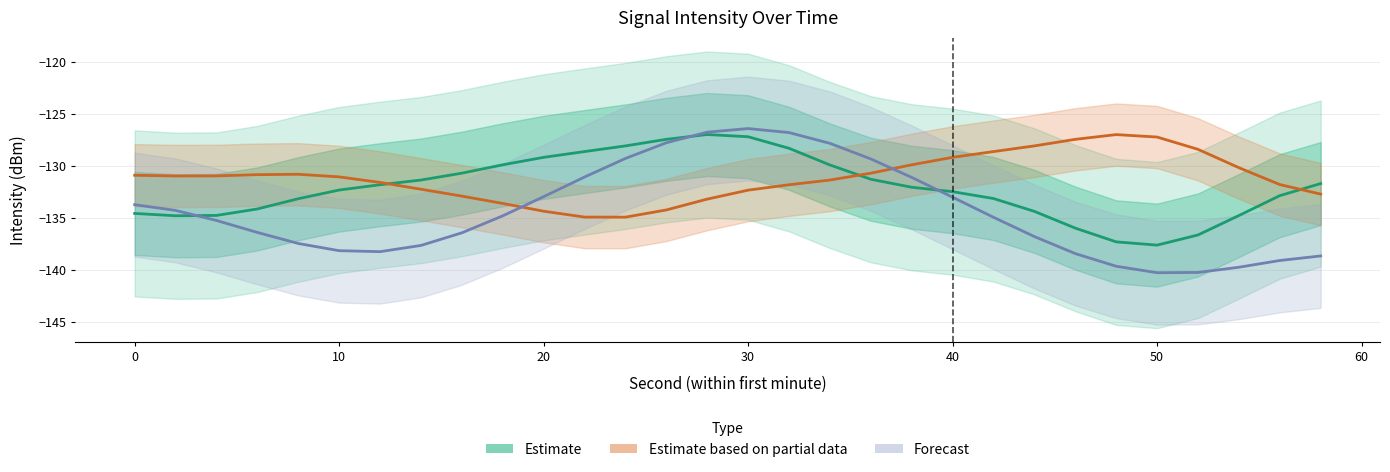

The value of Estimate based on partial data at 28 is -26.8. True or false?

False